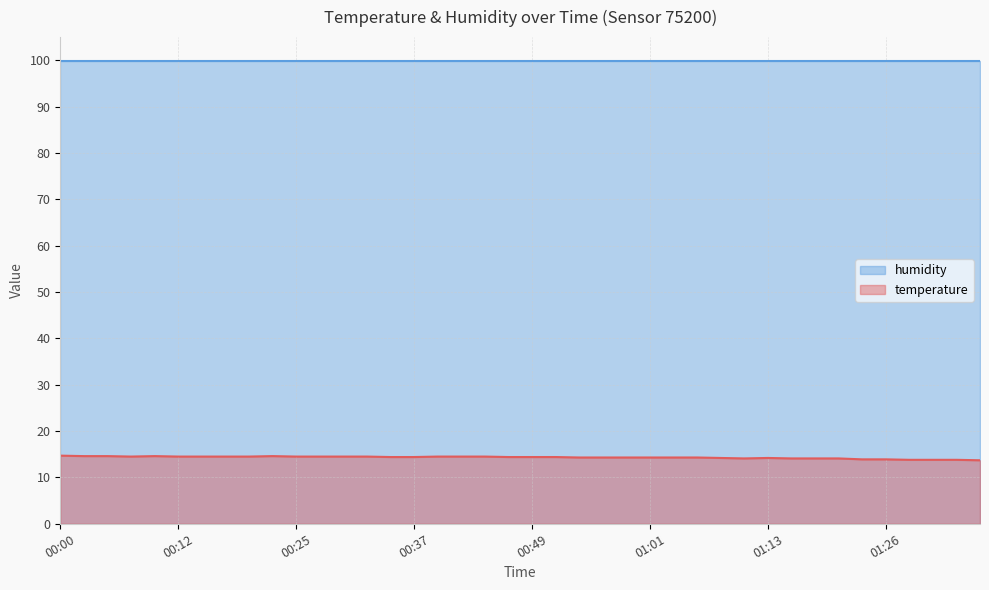

Does the chart display data point markers on the line(s)?

No